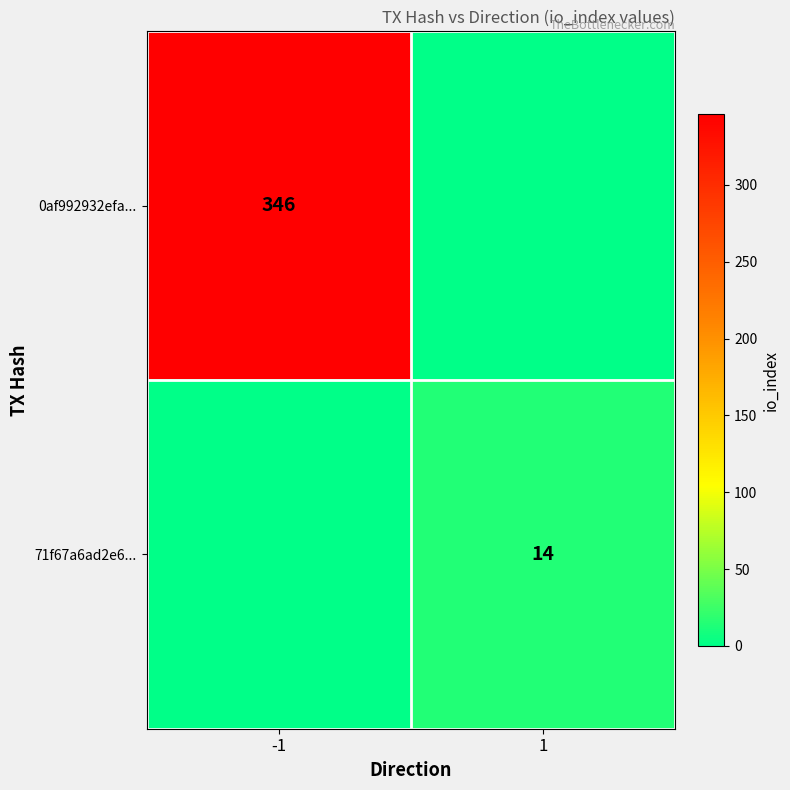

Which has a higher value, 1 or -1?

-1